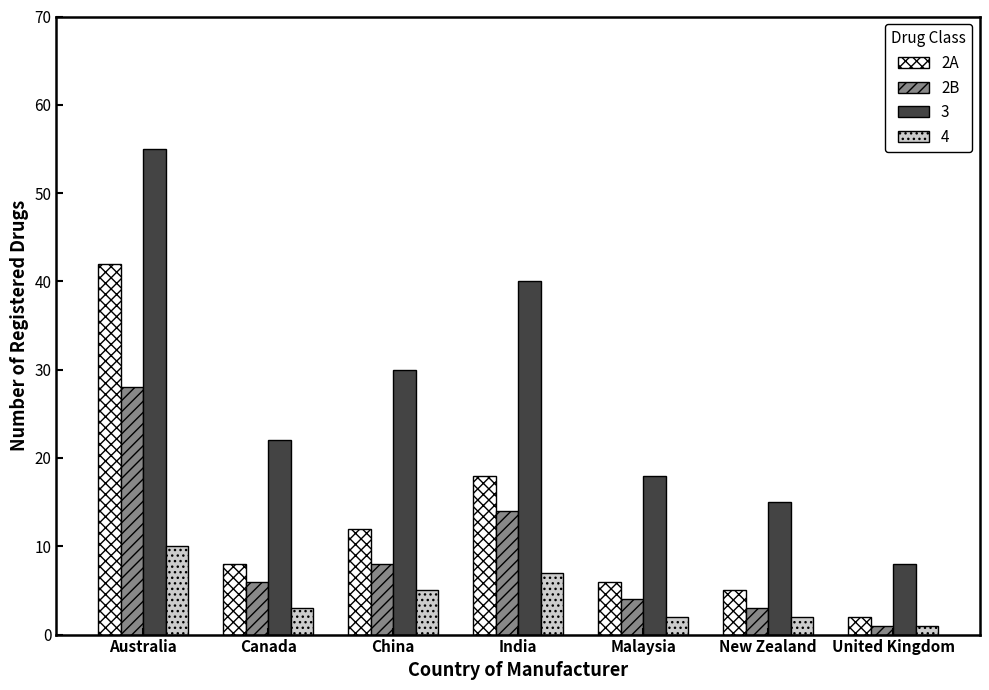

What are all the series names shown in the legend?

2A, 2B, 3, 4